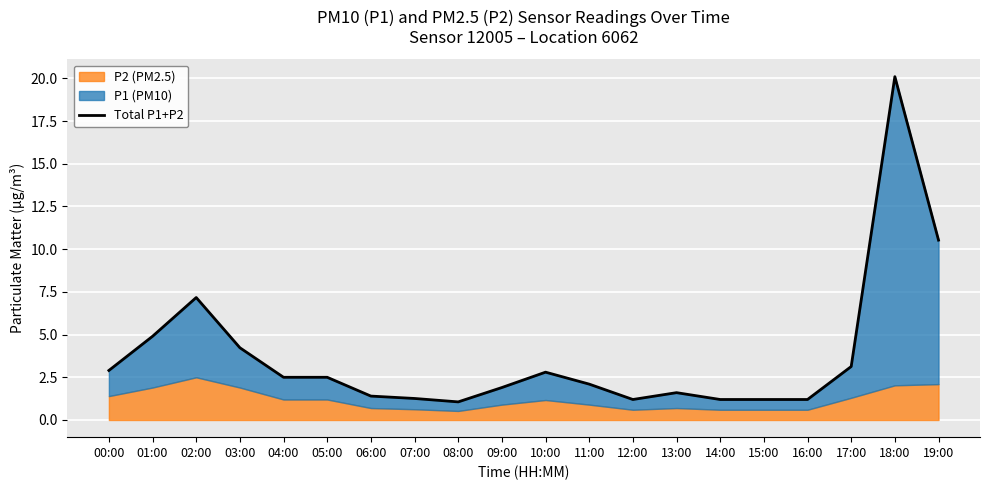

Reading left to right, what are all the values shown in this chart?

2.9	4.9	7.2	4.2	2.5	2.5	1.4	1.3	1.1	1.9	2.8	2.1	1.2	1.6	1.2	1.2	1.2	3.1	20.1	10.5